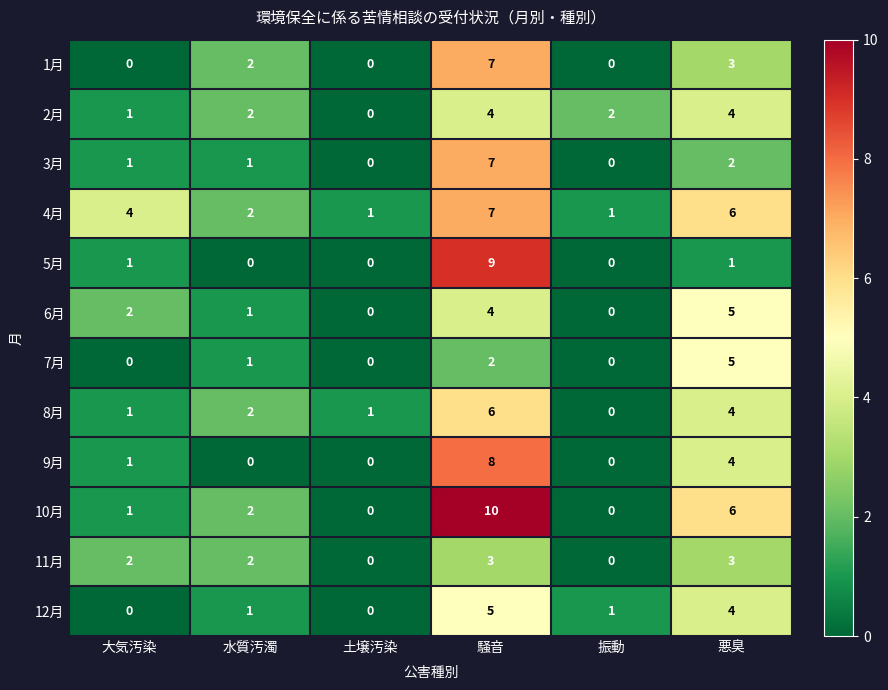

What is the spread (max minus min) of values at 騒音?

8